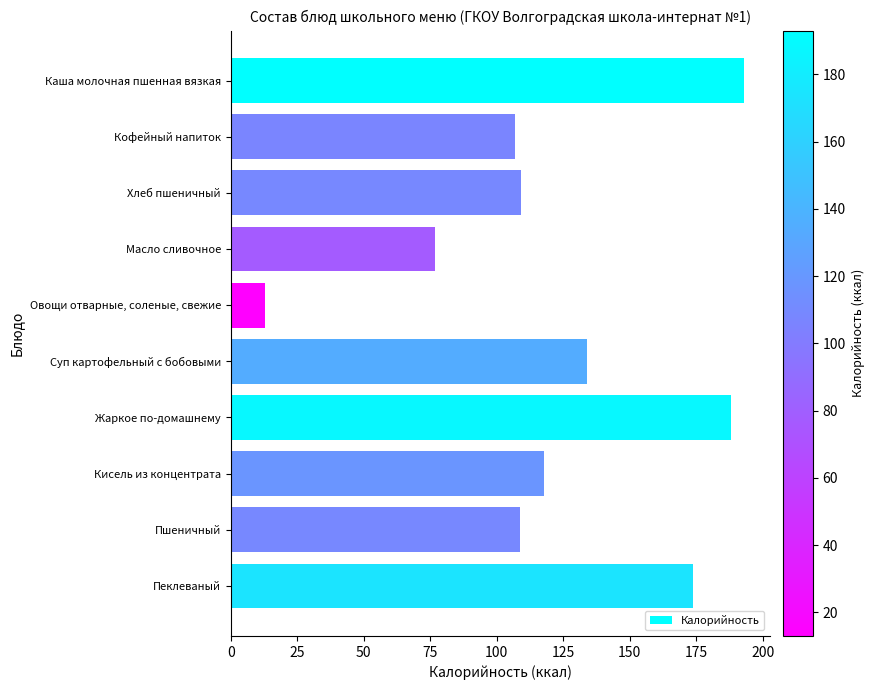

What is the difference between the values at Каша молочная пшенная вязкая and Пеклеваный?

19.0